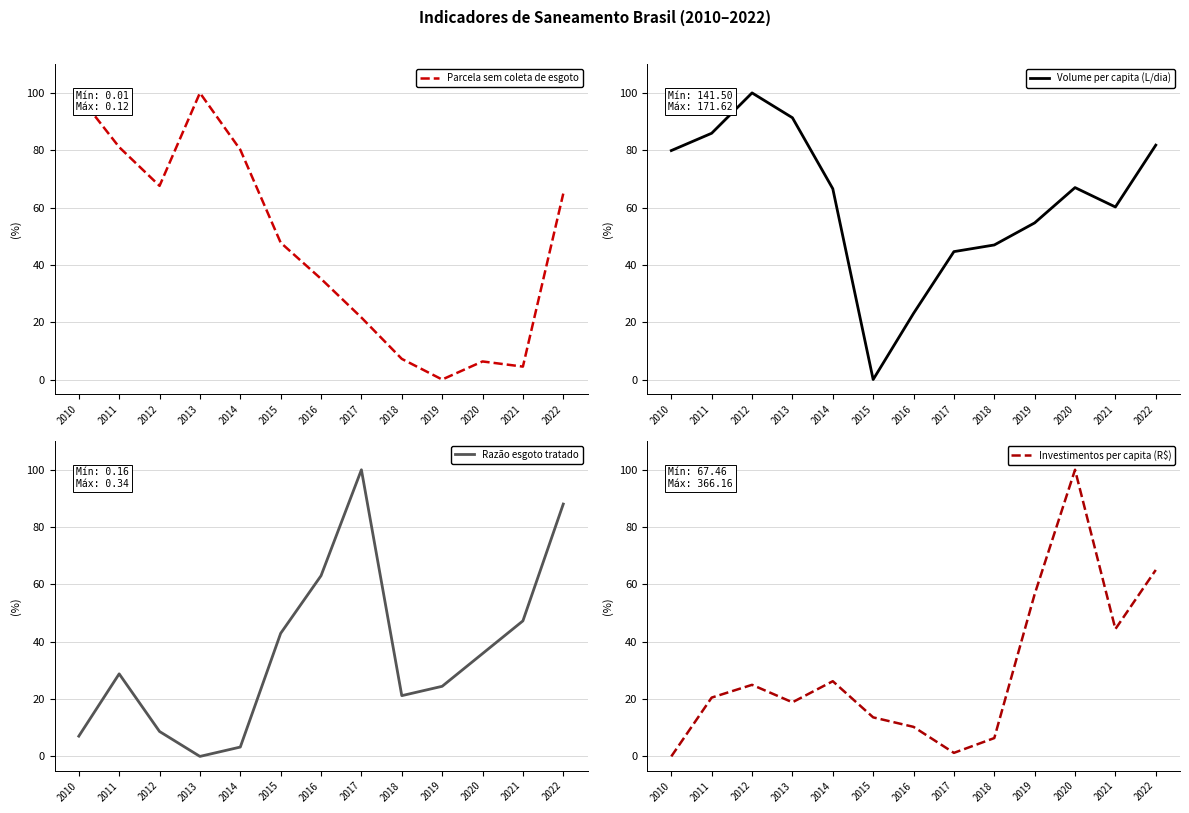

Where do Razão esgoto tratado and Volume per capita (L/dia) first cross each other?

2014 and 2015